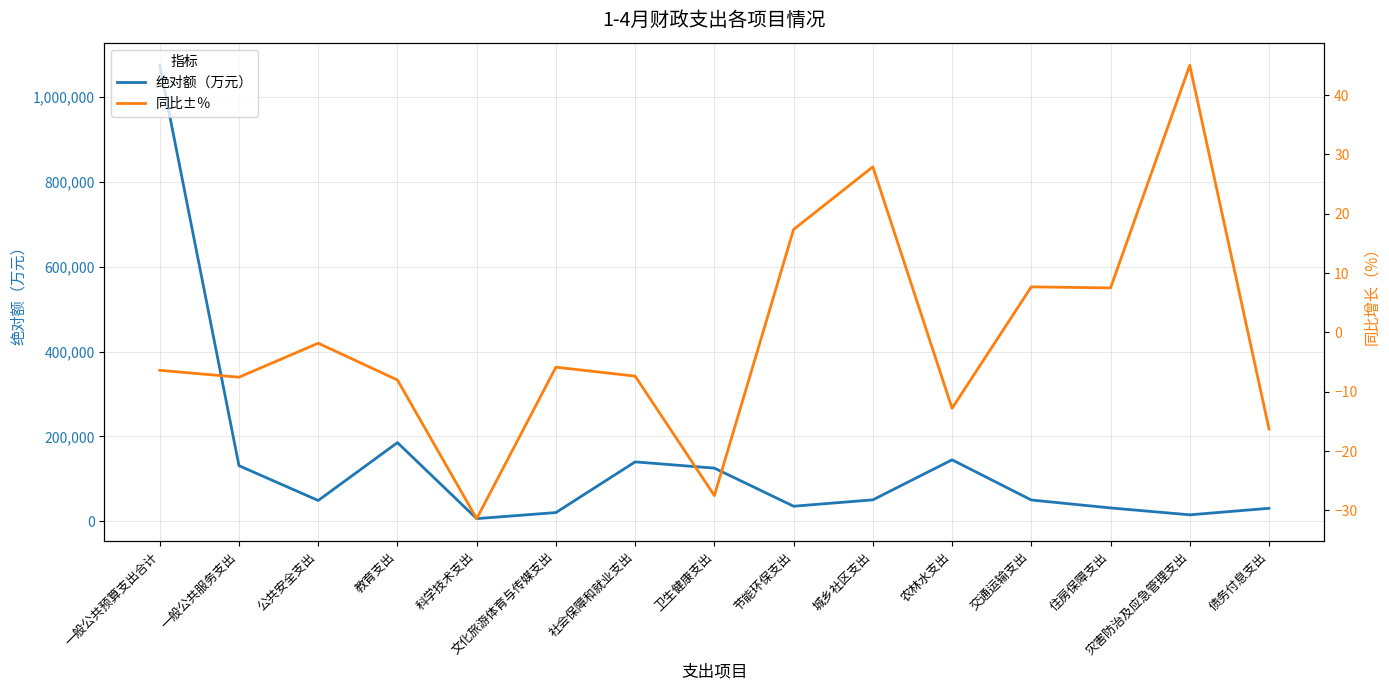

True or false: 同比±％ and 绝对额（万元） intersect in this chart.

False